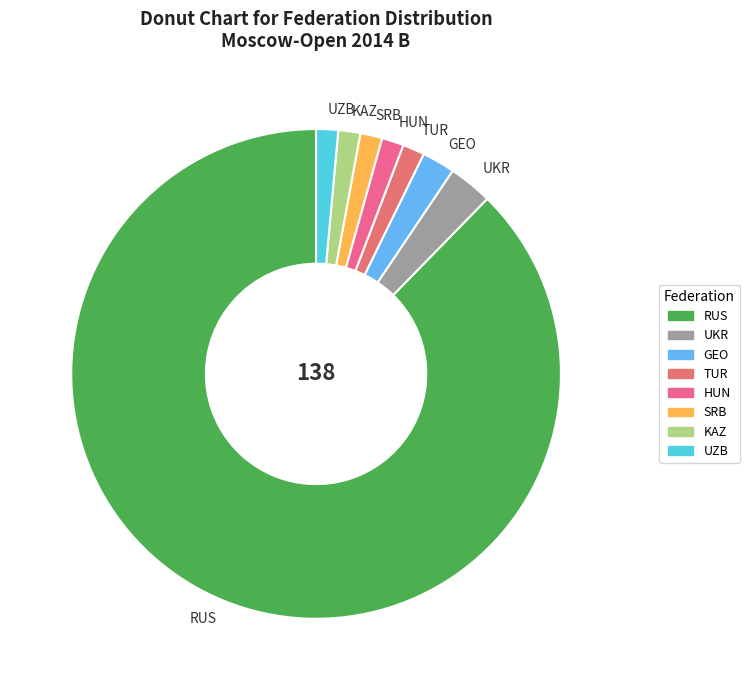

True or false: HUN accounts for 11% of the total.

False